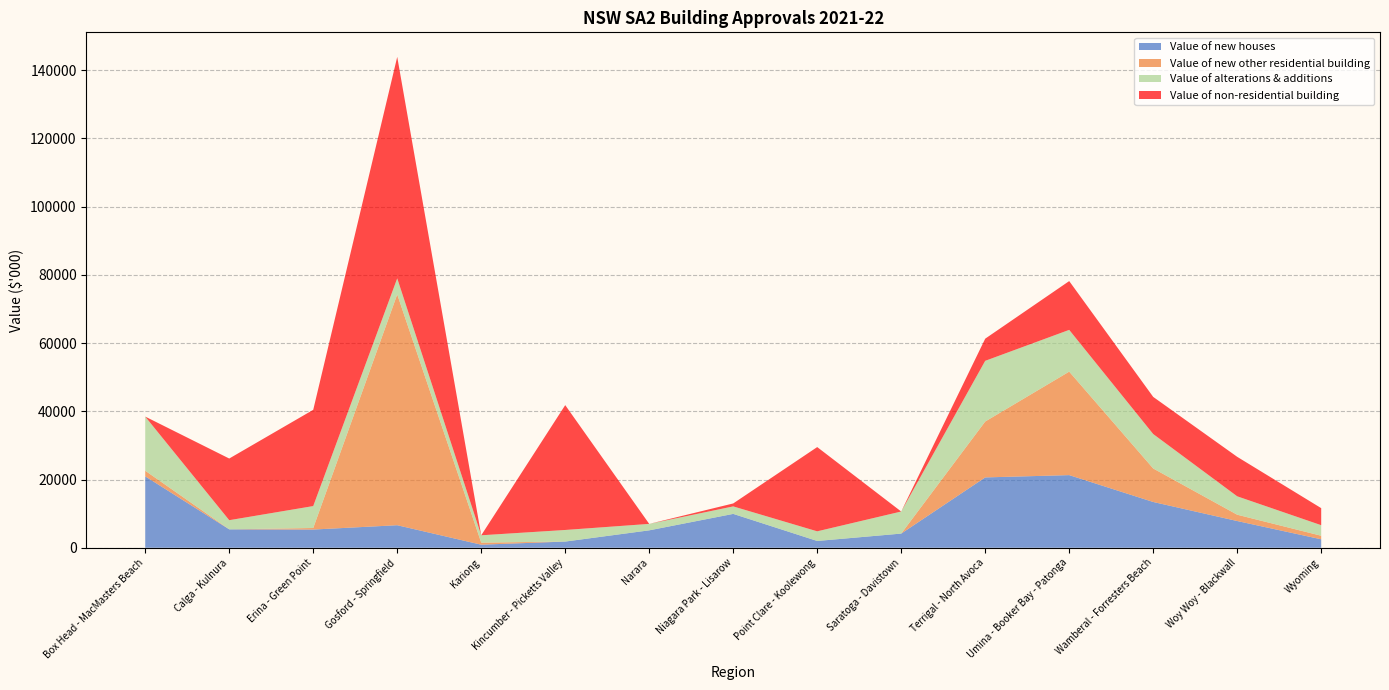

What is the highest value of the Value of new houses series?

21295.1